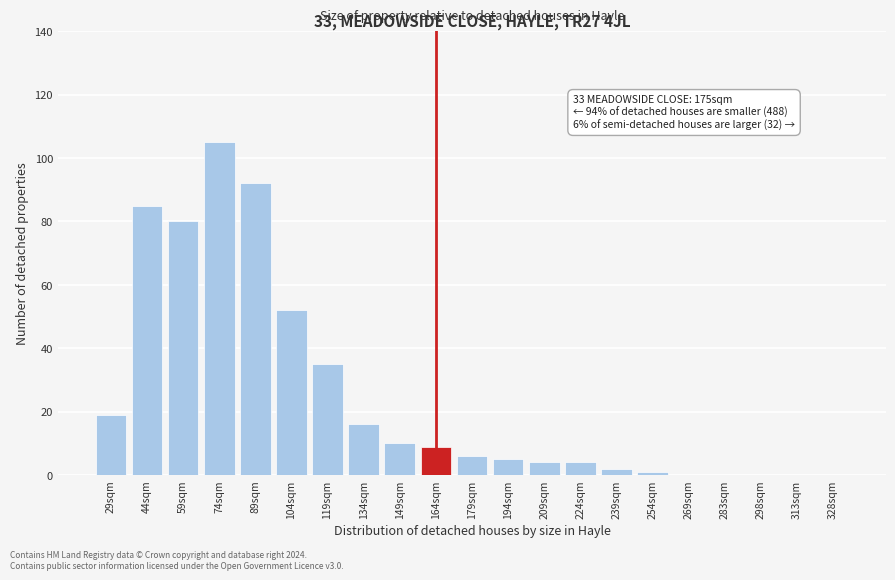

Reading left to right, what are all the values shown in this chart?

29sqm=19	44sqm=85	59sqm=80	74sqm=105	89sqm=92	104sqm=52	119sqm=35	134sqm=16	149sqm=10	164sqm=9	179sqm=6	194sqm=5	209sqm=4	224sqm=4	239sqm=2	254sqm=1	269sqm=0	283sqm=0	298sqm=0	313sqm=0	328sqm=0